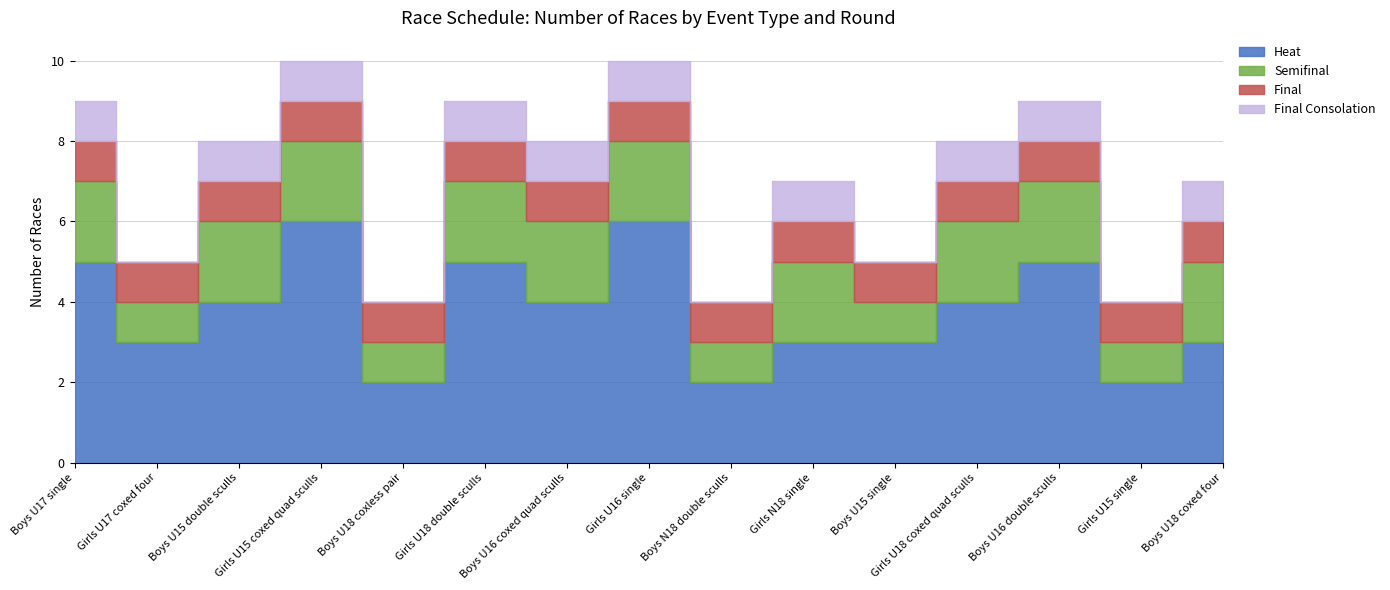

What are all the series names shown in the legend?

heat, semifinal, final, final_consolation